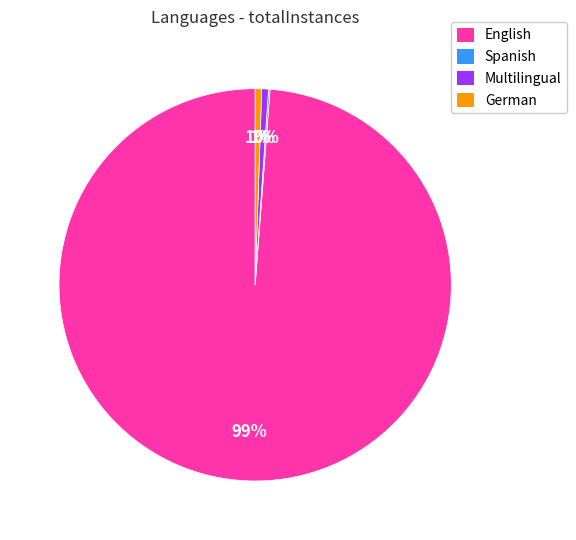

Does any single category account for the majority?

Yes